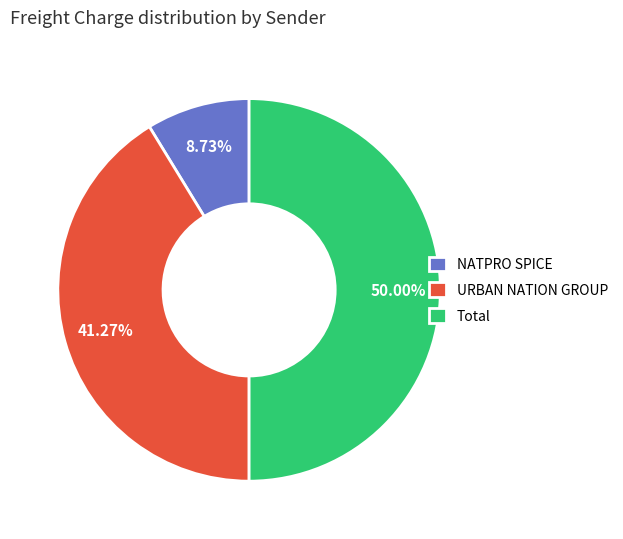

Which slice is the largest?

Total